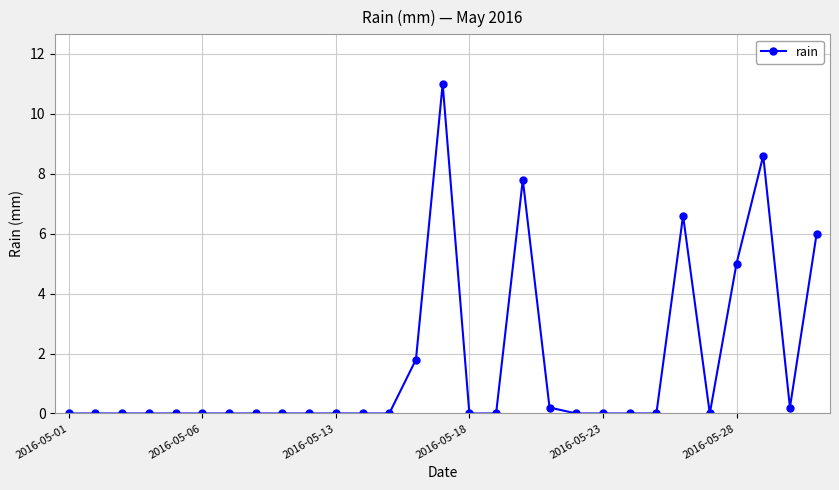

What is the maximum value shown in the chart?

11.0